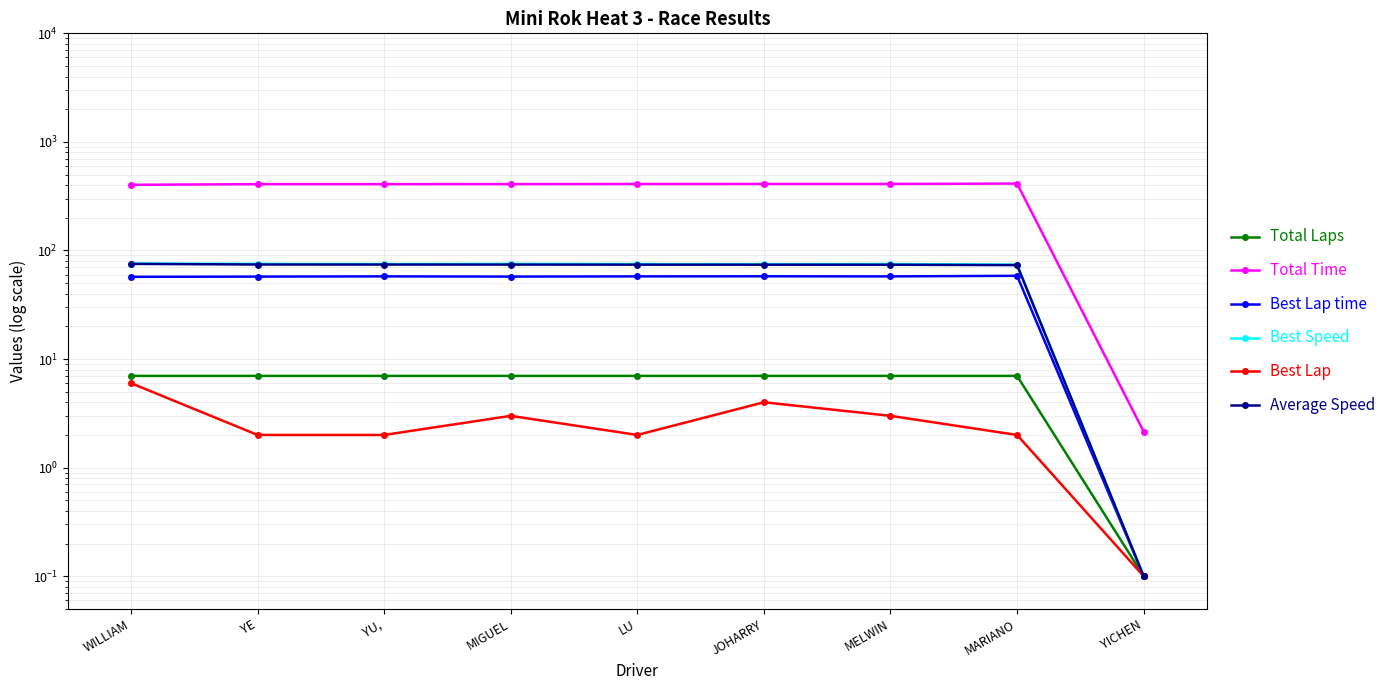

True or false: Best Lap and Total Laps cross at least once.

False